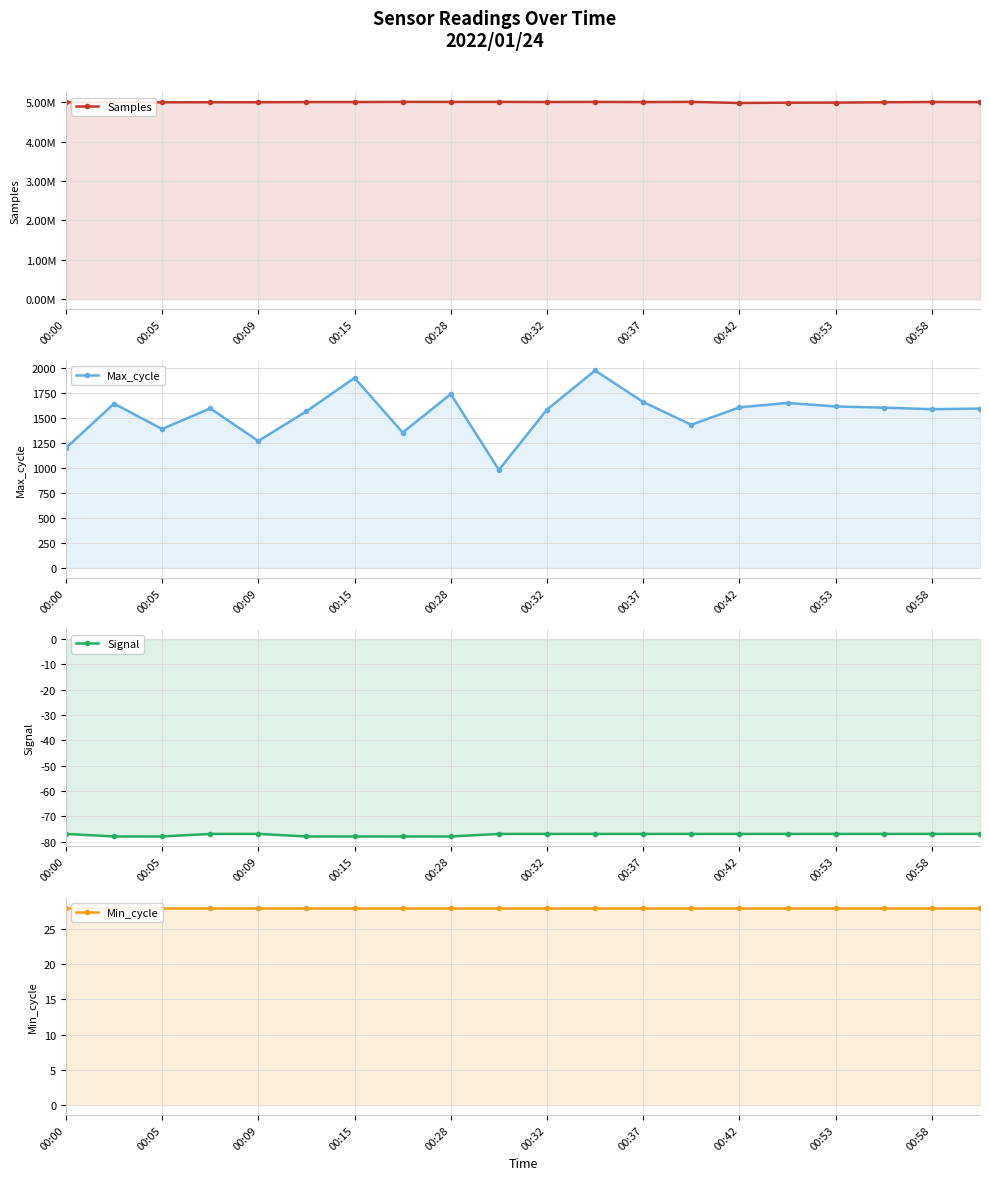

Is the value of Signal at 00:32 greater than the value of Samples at 00:00?

No